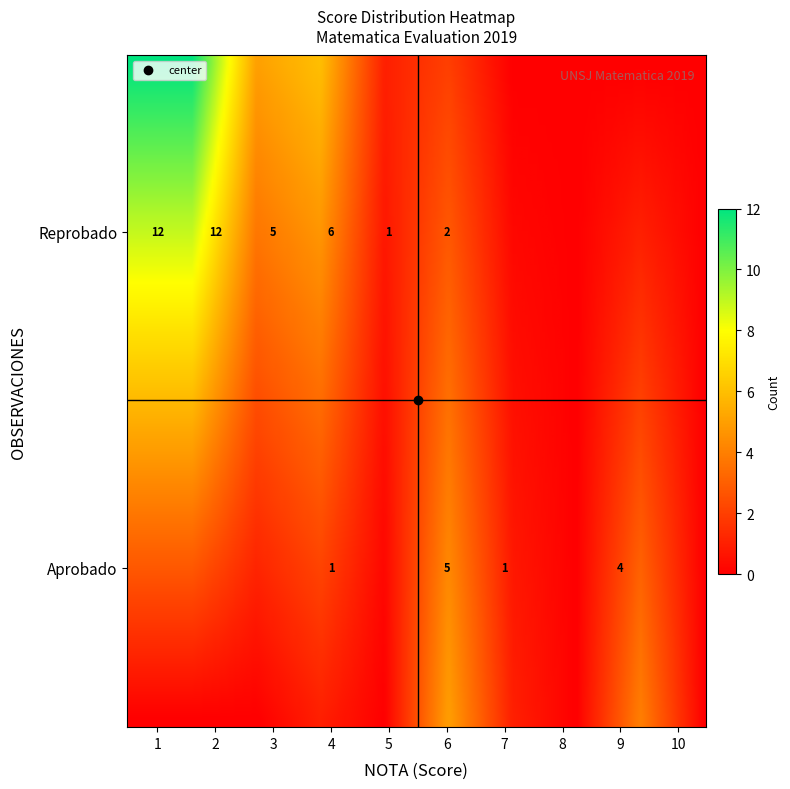

How many data points does each series have?

10